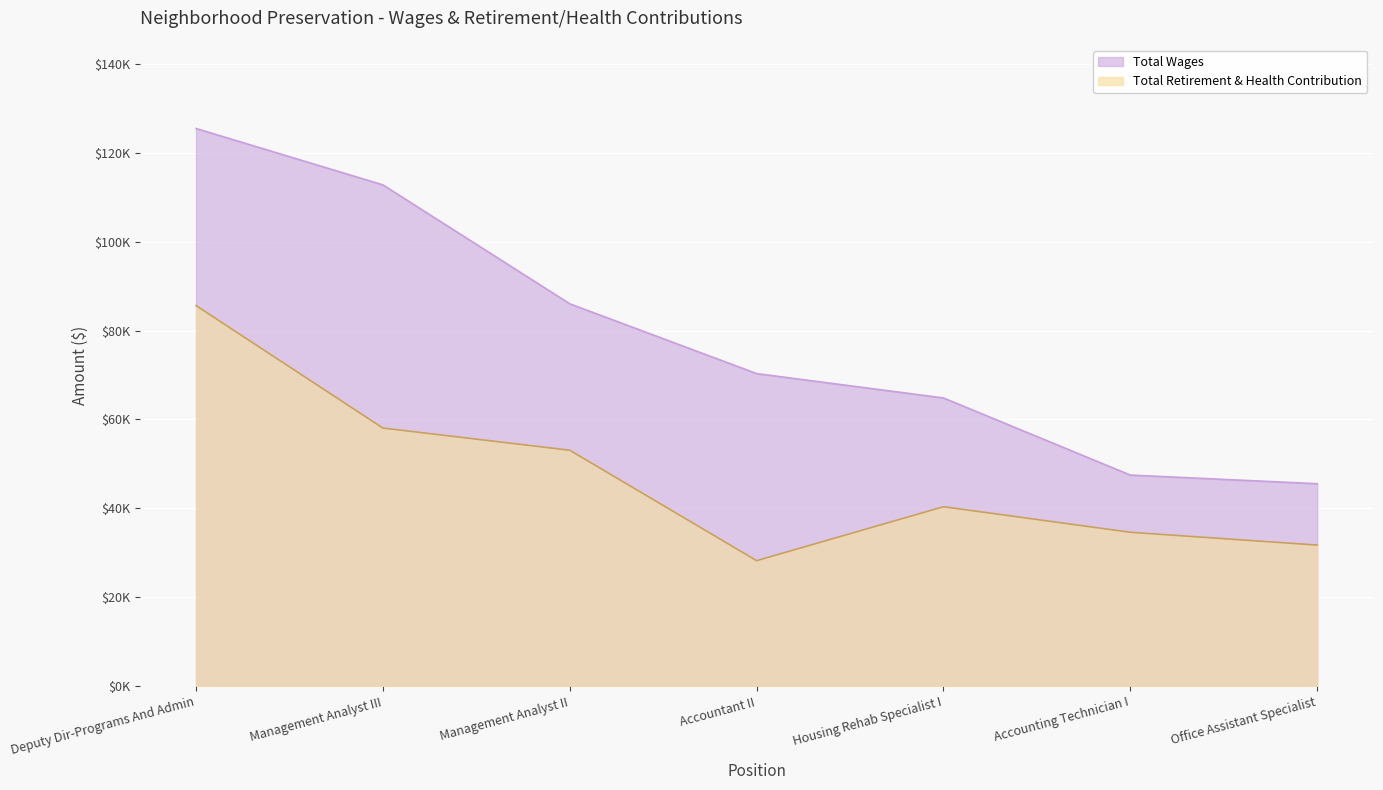

Count the number of data series in this chart.

2